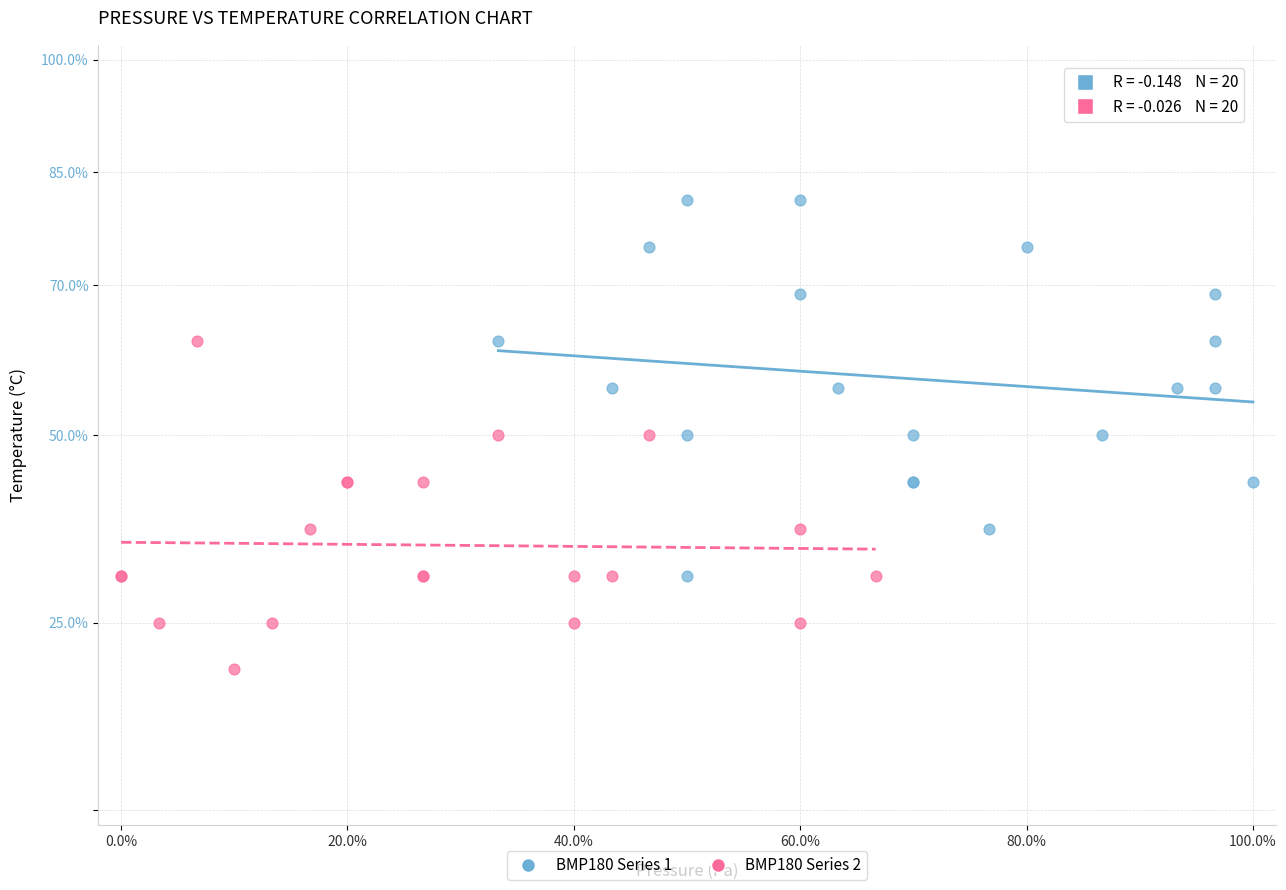

Which series contains the lowest Y value?

BMP180 Series 2